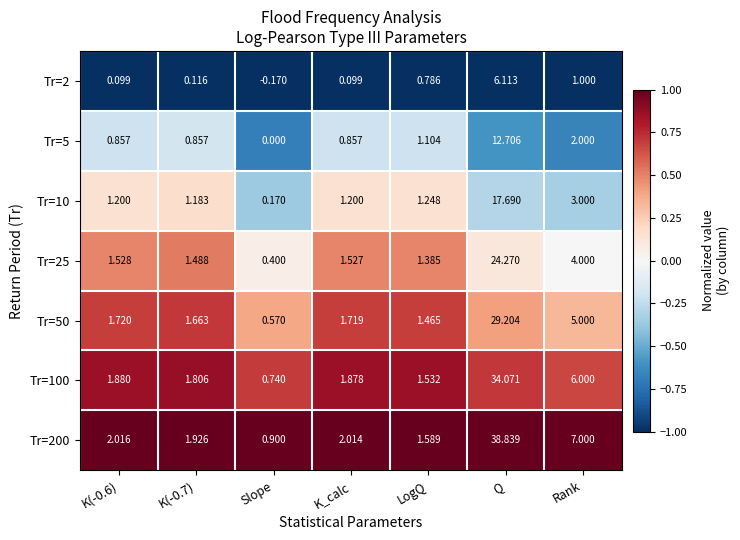

How many values in Tr=2 are above zero?

6